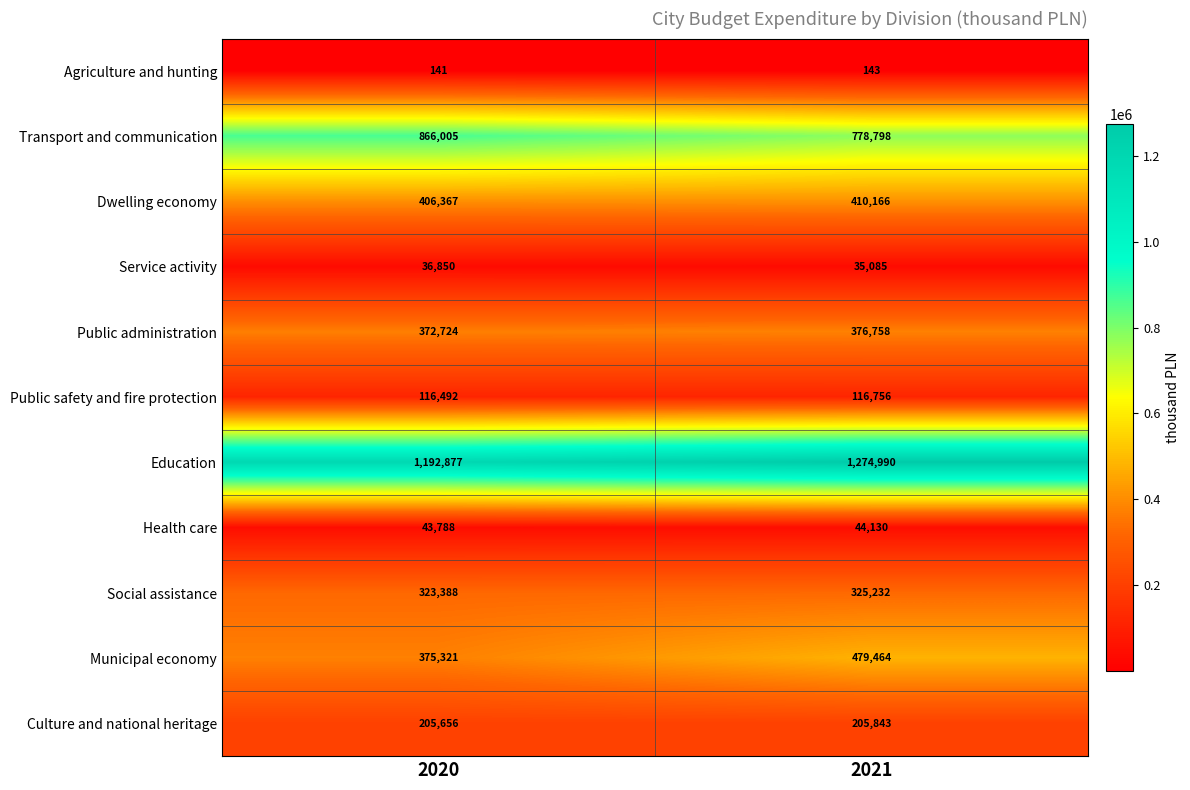

Which series changed the most between 2020 and 2021?

Municipal economy